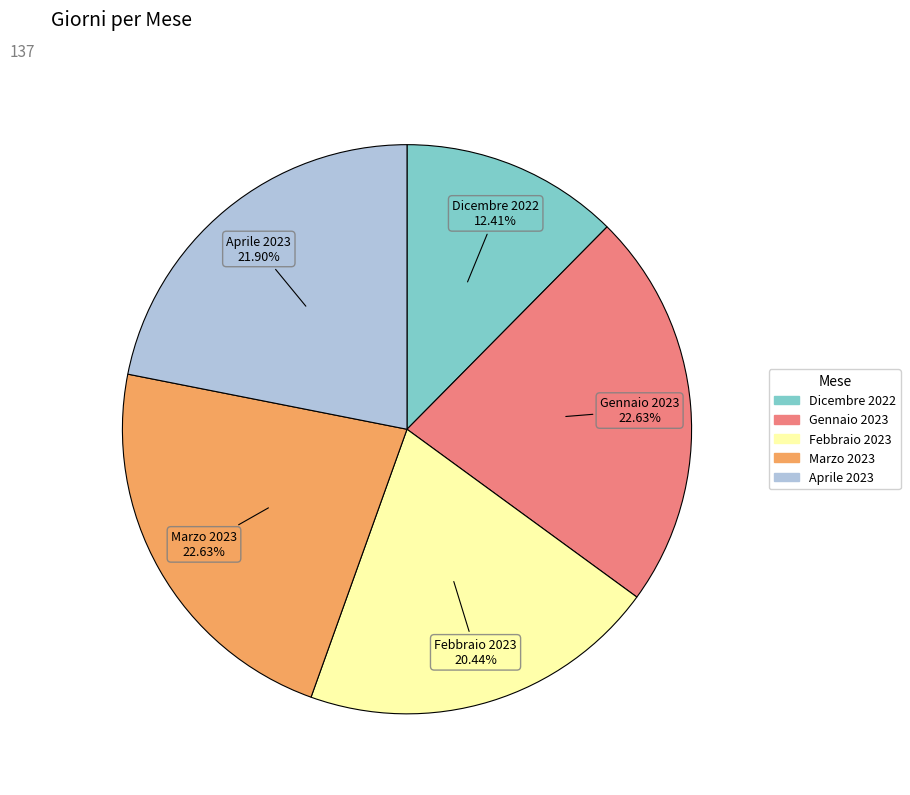

Count the number of slices in the pie.

5